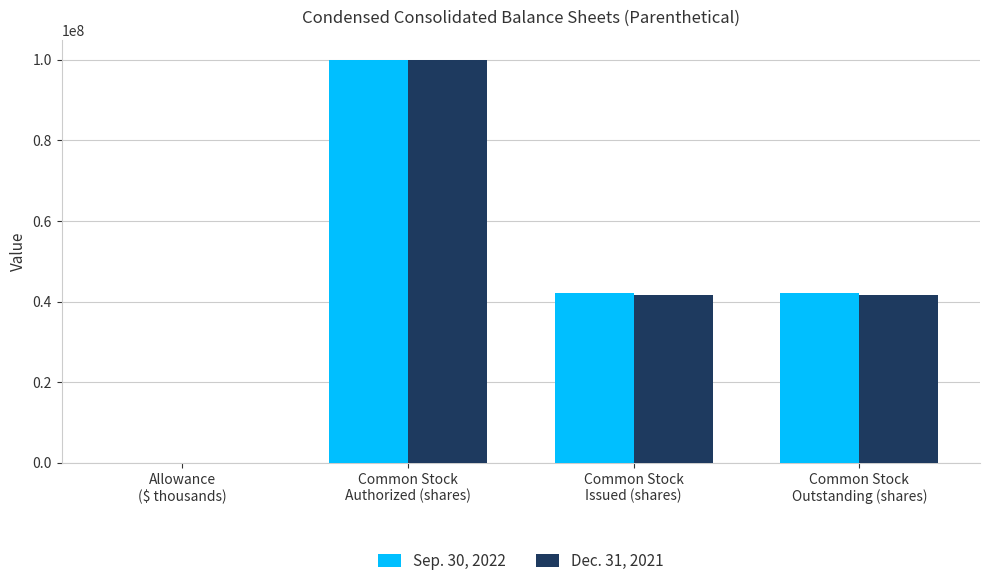

Reading left to right, extract all data points from this chart.

Sep. 30, 2022: 606	100000000	42272223	42272223
Dec. 31, 2021: 276	100000000	41736950	41736950